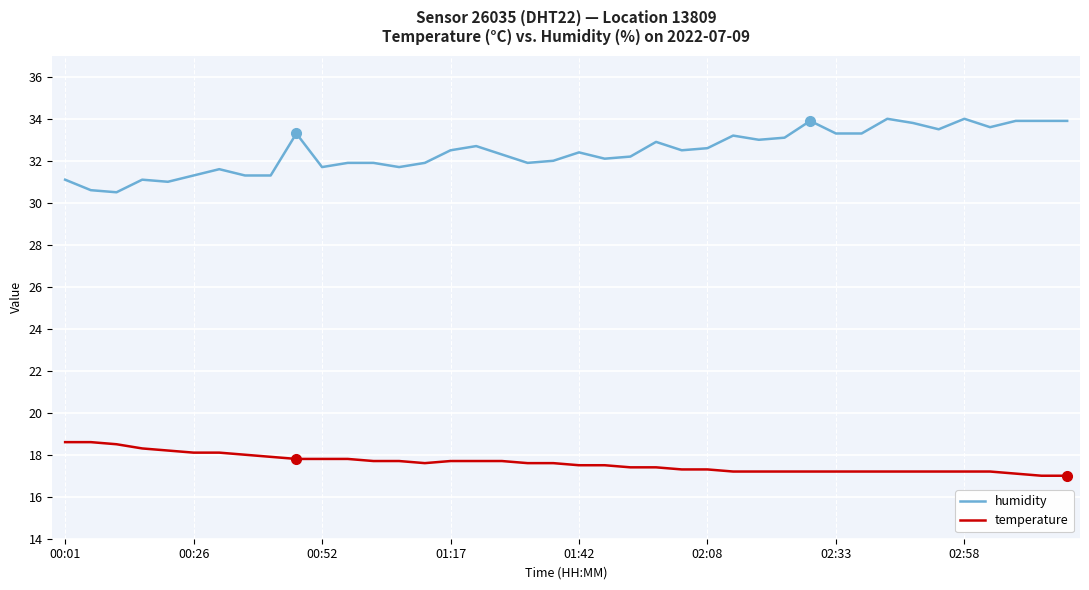

List the series in order of their peak value, highest first.

humidity, temperature